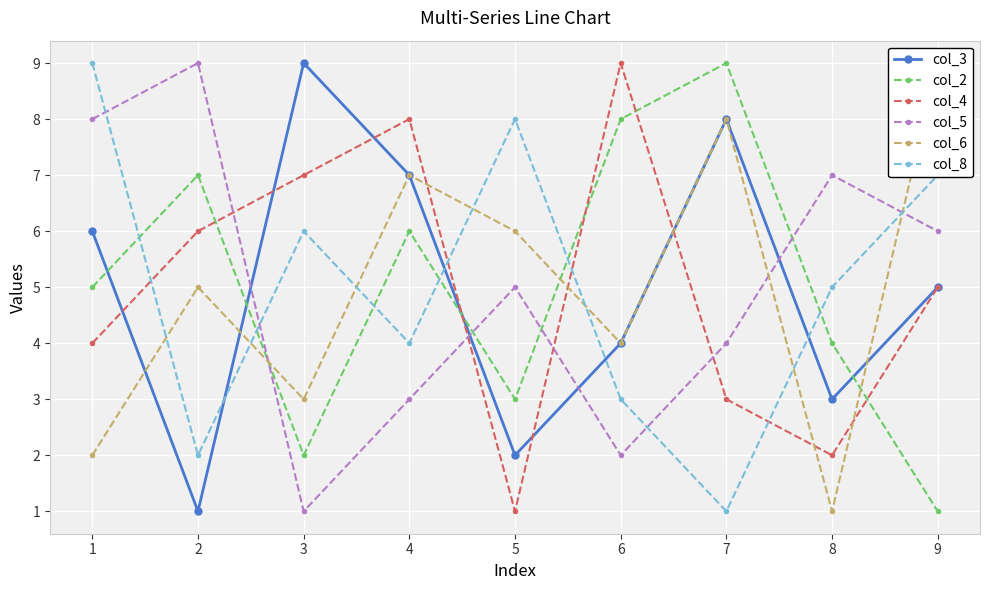

What is the smallest value displayed?

1